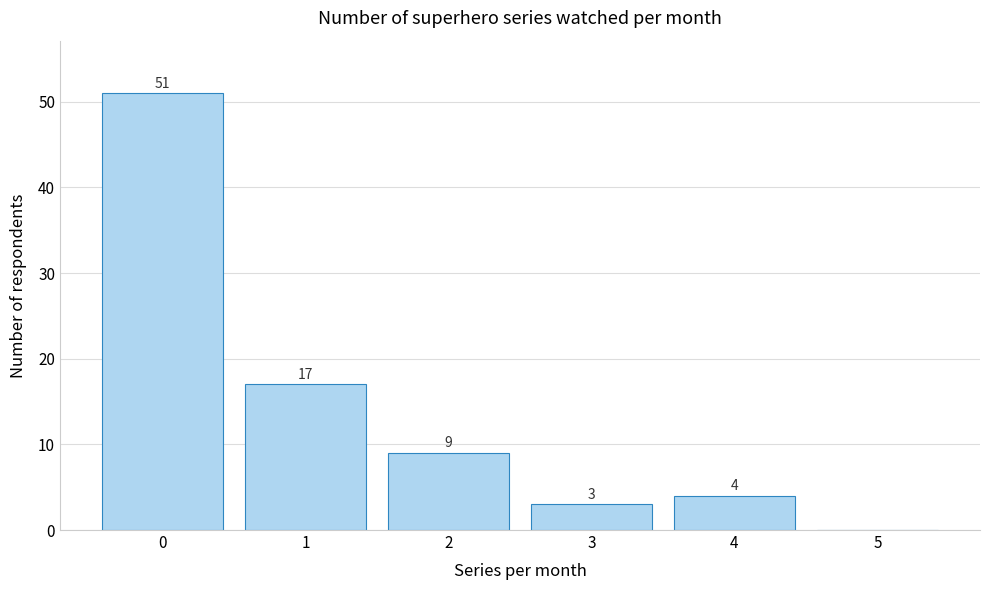

Reading left to right, list all the values displayed in this chart.

0=51	1=17	2=9	3=3	4=4	5=0